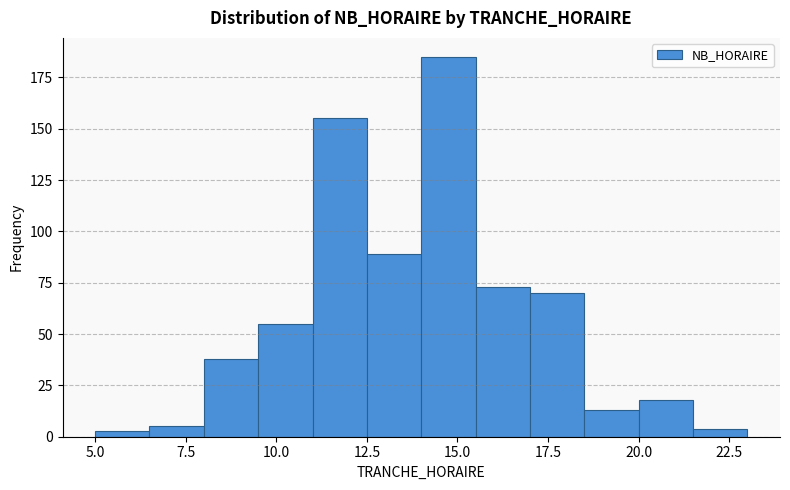

Read against the x-axis, roughly where is the centre of the tallest bar?

15.0